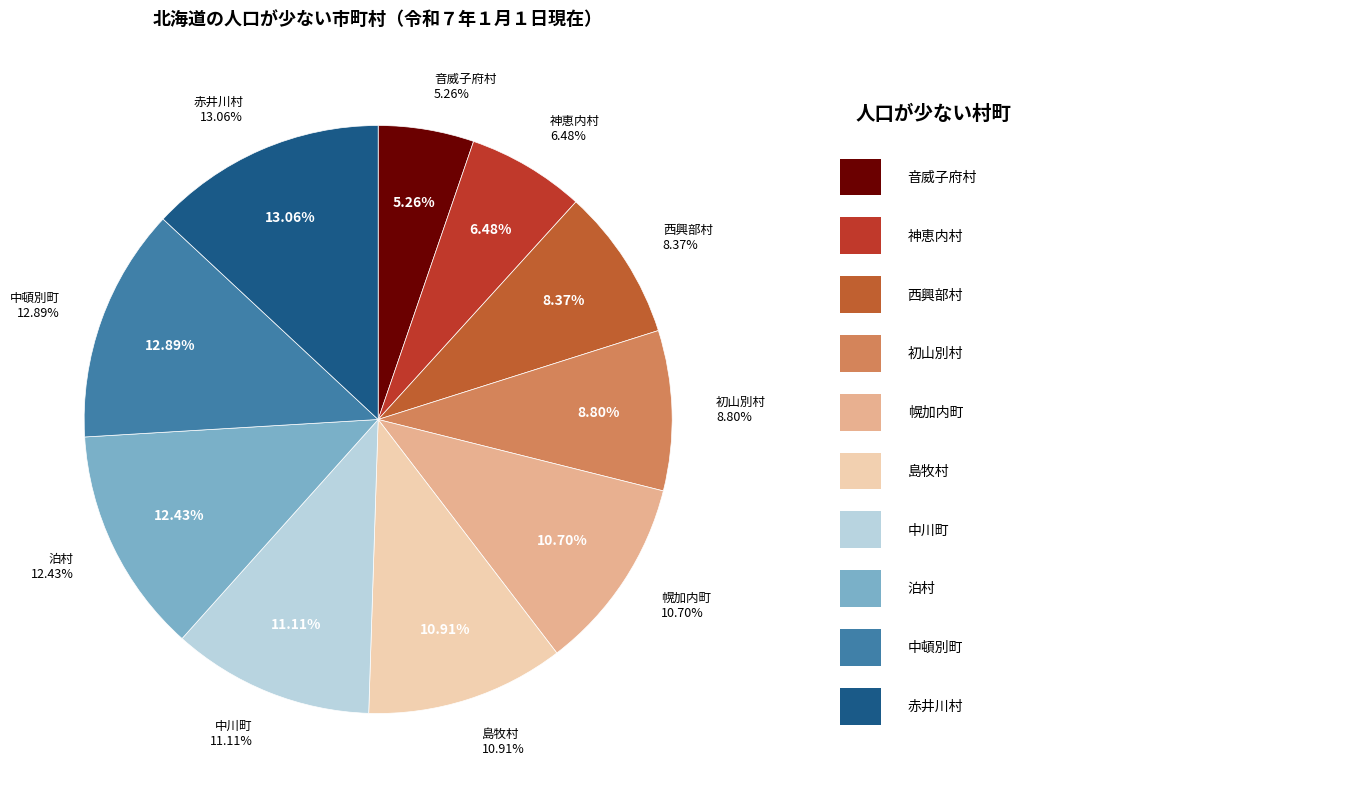

Which has a higher value, 音威子府村 or 島牧村?

島牧村